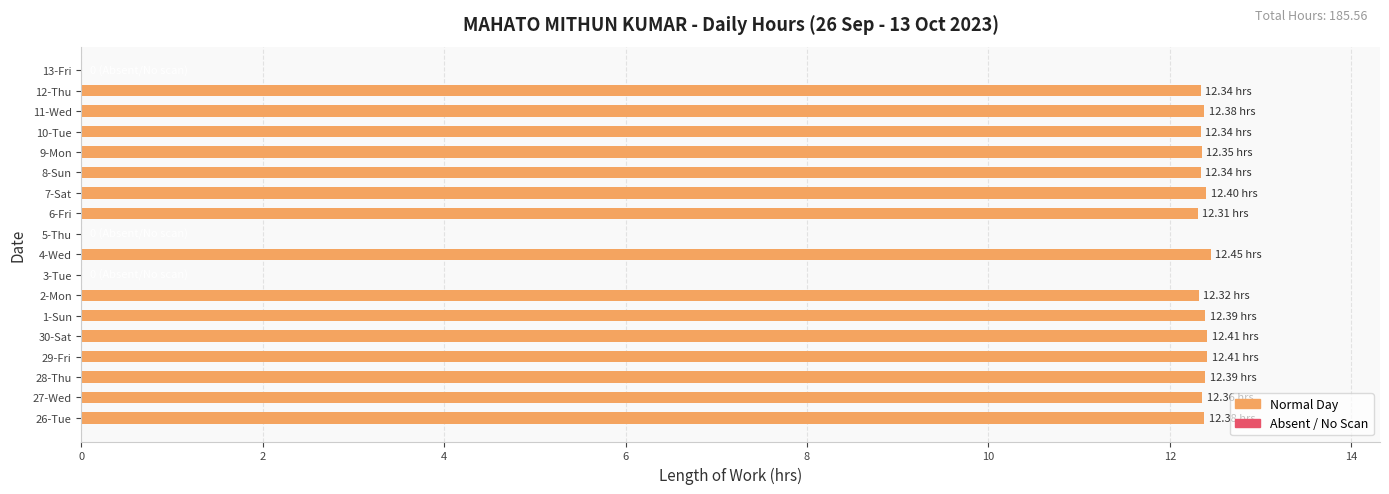

Which has a higher value, 3-Tue or 2-Mon?

2-Mon